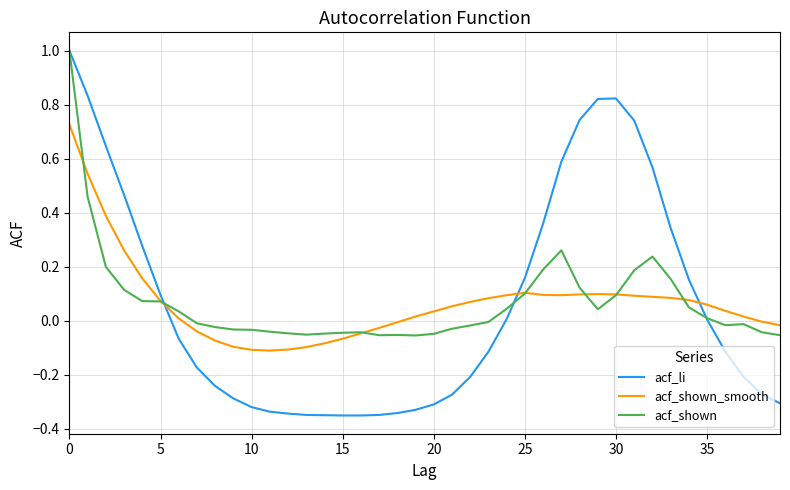

What is the maximum value shown in the chart?

1.0